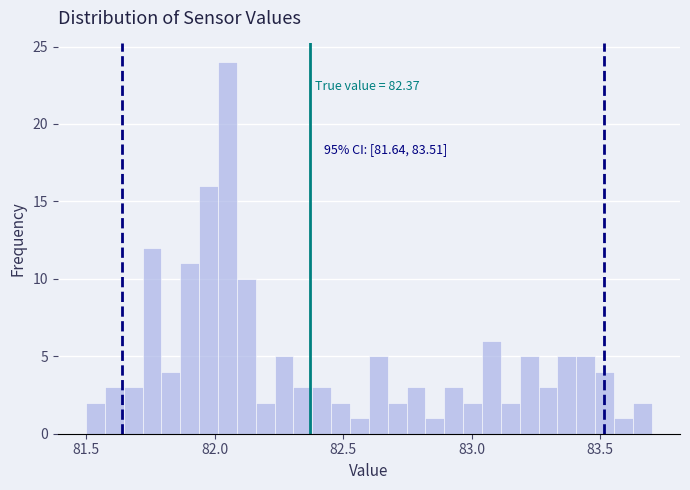

Around what value on the x-axis is the tallest bar? Give the approximate position of its centre, as read against the axis.

82.05